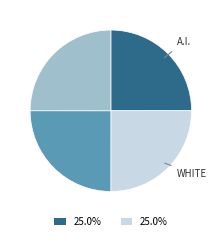

Does any single category account for the majority?

No